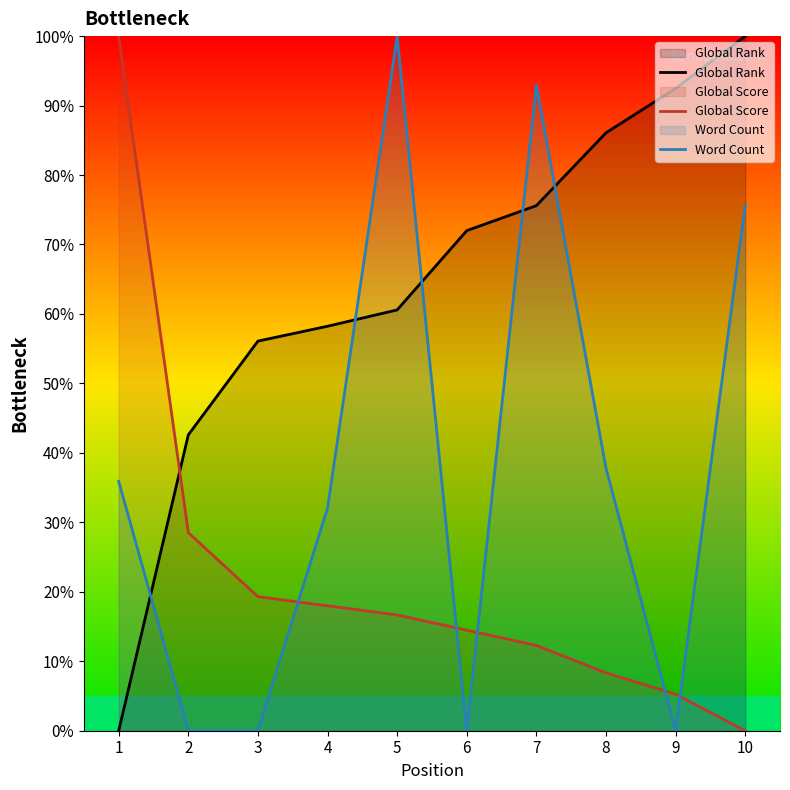

True or false: Global Score has a value of 5.3 at 9.

True